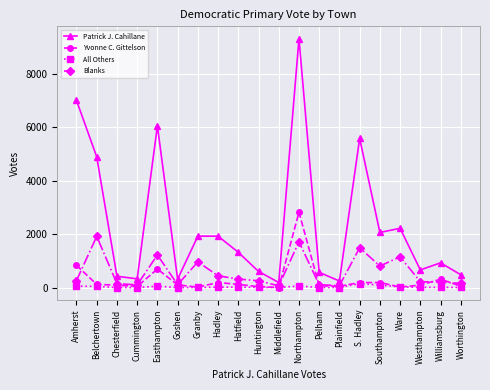

The value of Patrick J. Cahillane at Huntington is 193. True or false?

False